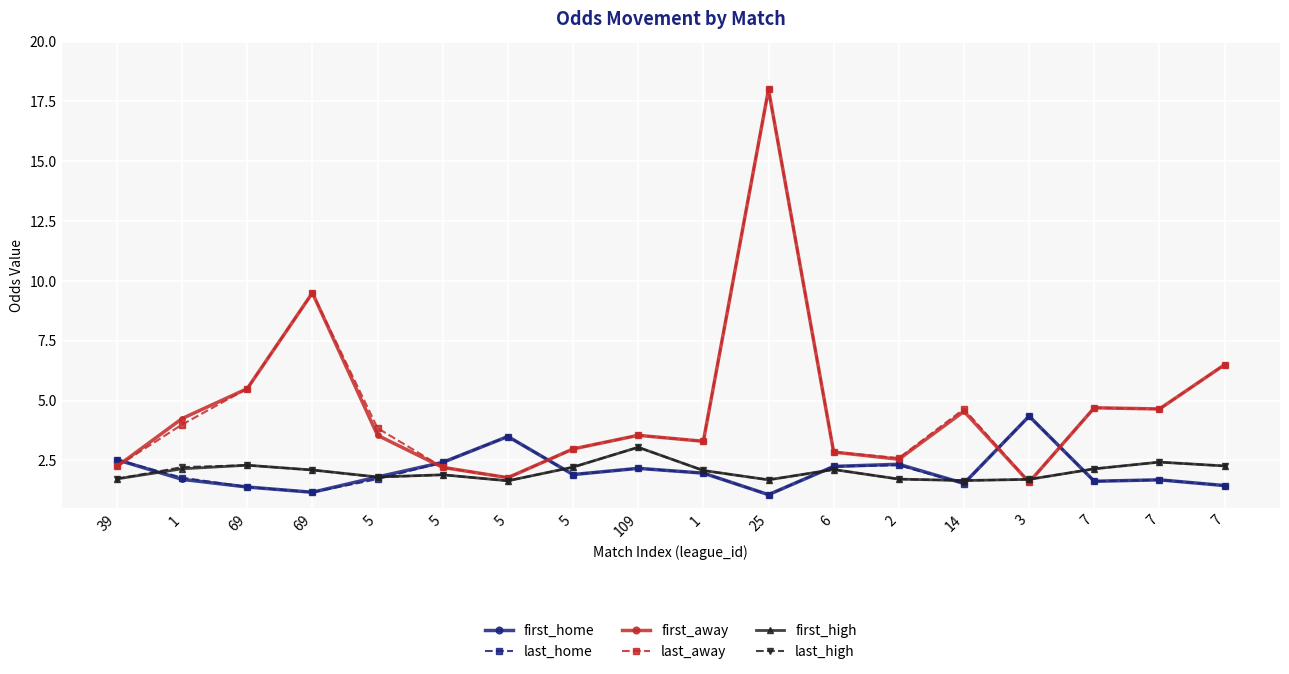

How many lines are shown in the chart?

6